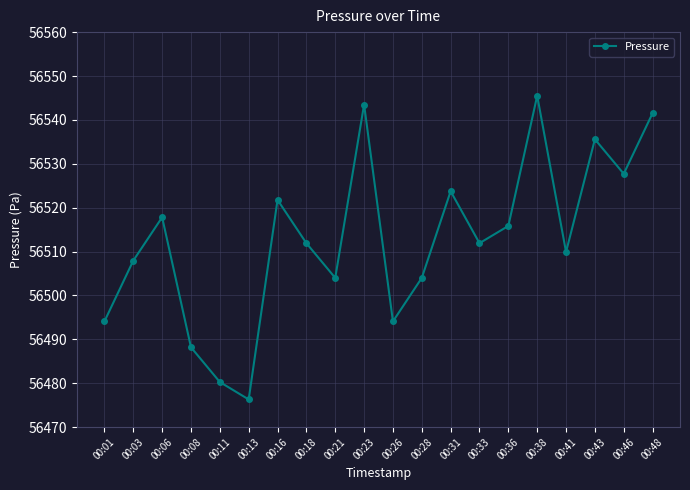

What is the sum of the values at 00:28 and 00:33?

113015.9